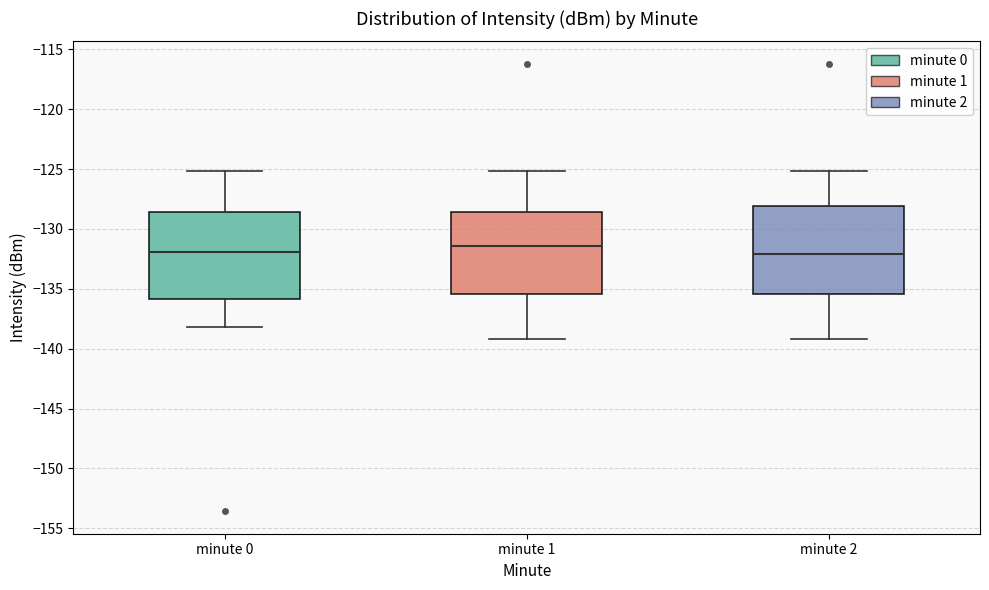

Reading left to right, transcribe this box plot: for each box, give where its median line is, the range the box spans, and where its two whiskers end, as read against the y-axis. The values are not printed on the chart, so give them approximately, as read against the axis.

minute 0: median -132.0, box -136.0 to -128.5, whiskers -138.0 to -125.0
minute 1: median -131.5, box -135.5 to -128.5, whiskers -139.0 to -125.0
minute 2: median -132.0, box -135.5 to -128.0, whiskers -139.0 to -125.0